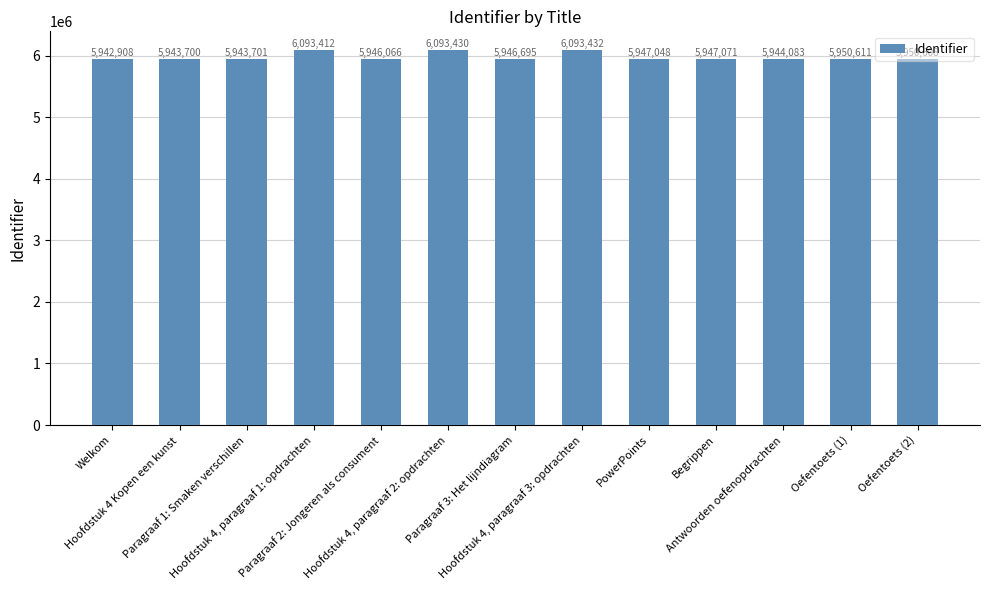

Read the value at Hoofdstuk 4, paragraaf 1: opdrachten, to the nearest 100.

6093400